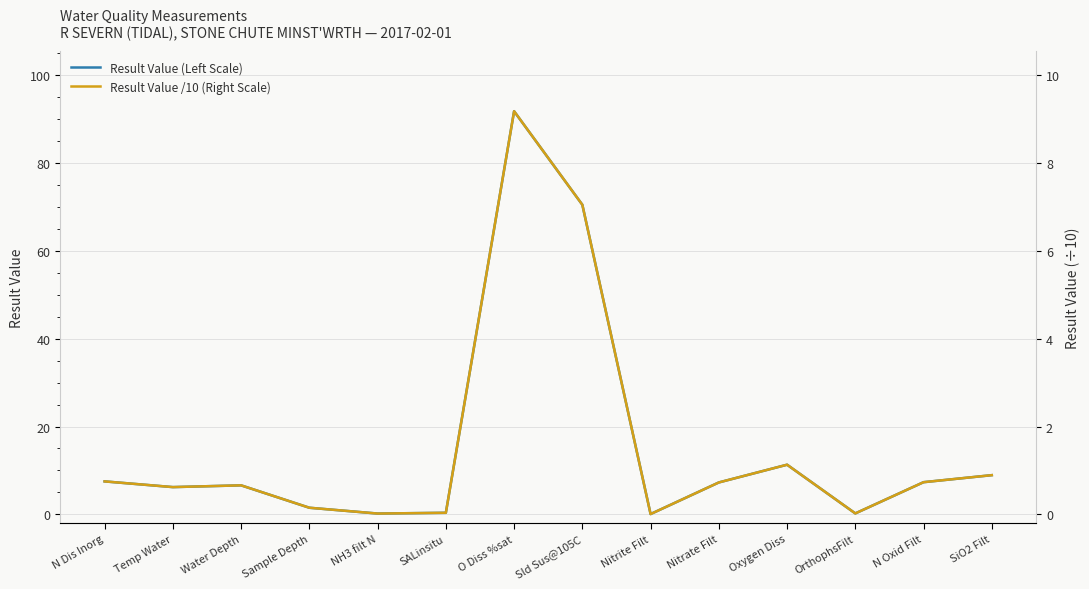

How many interior local valleys does the Result Value /10 (Right Scale) series have?

4